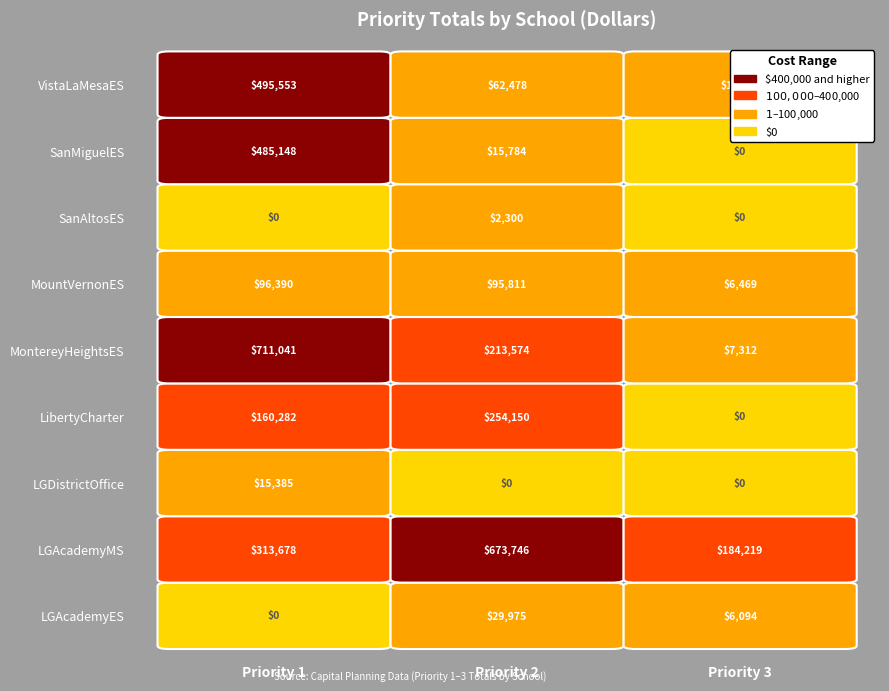

List the series in order of their peak value, lowest first.

SanAltosES, LGDistrictOffice, LGAcademyES, MountVernonES, LibertyCharter, SanMiguelES, VistaLaMesaES, LGAcademyMS, MontereyHeightsES